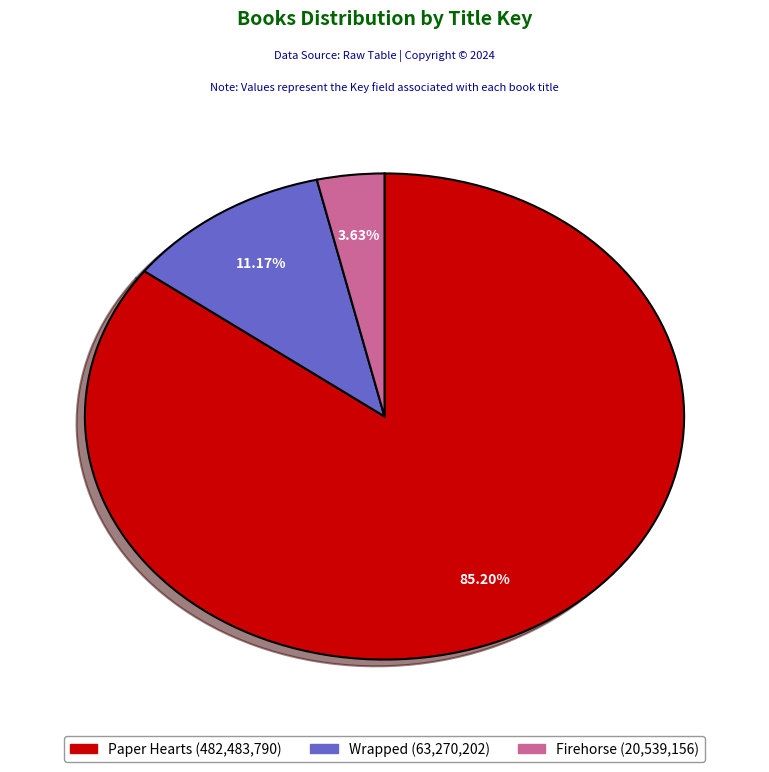

To the nearest percent, what is the combined percentage of Paper Hearts and Firehorse?

89%